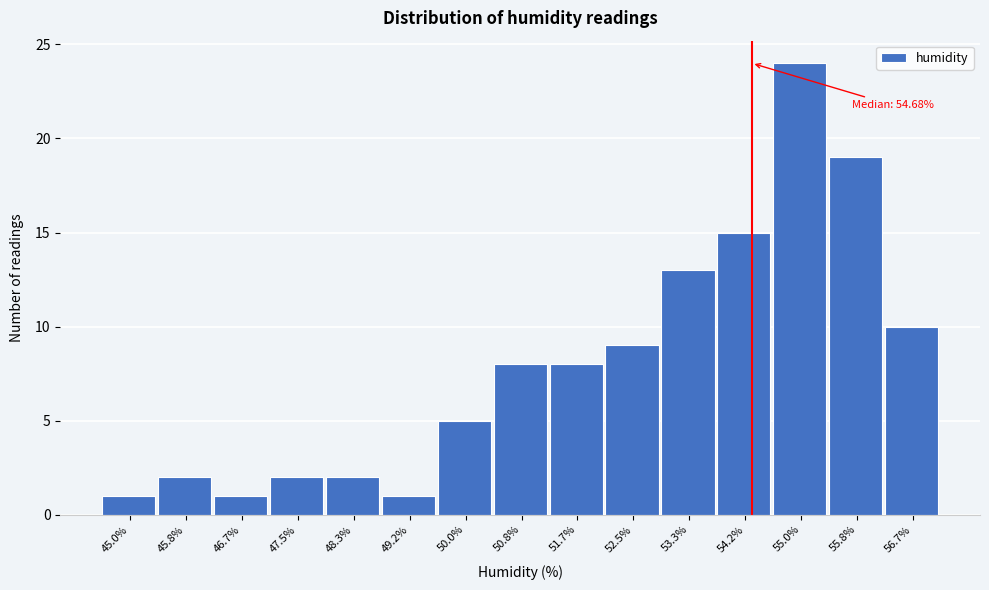

Reading left to right, transcribe all the data shown in this chart.

1	2	1	2	2	1	5	8	8	9	13	15	24	19	10